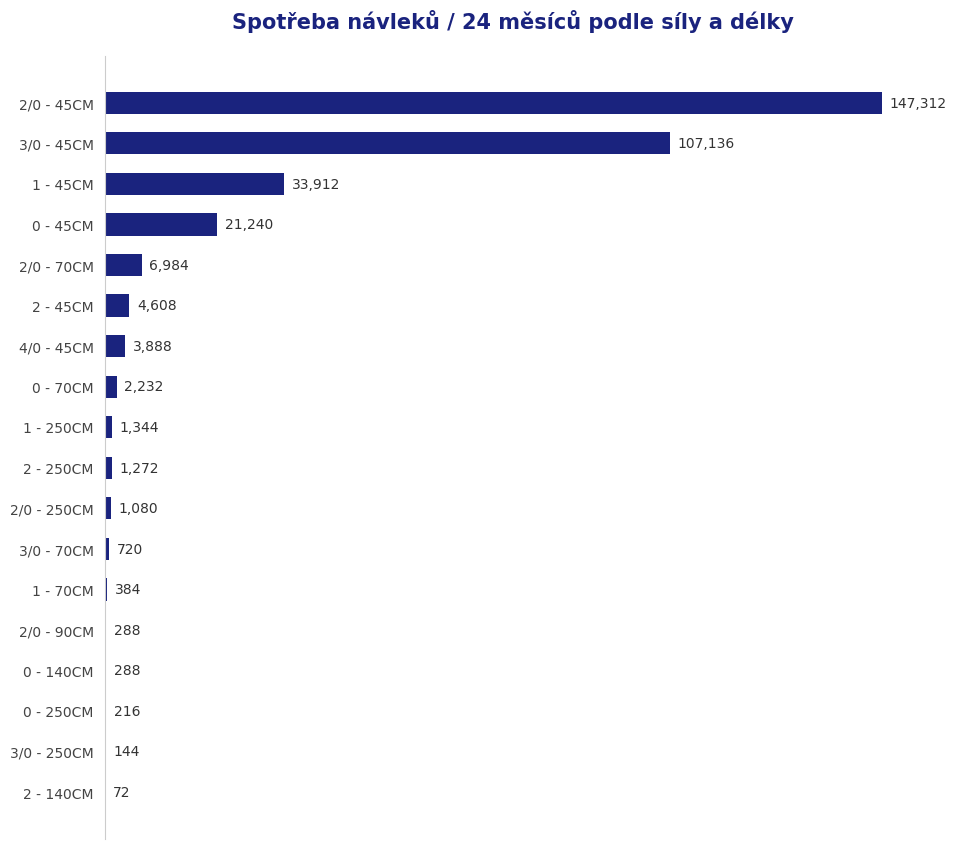

The value at 3/0 - 70CM is 720. True or false?

True